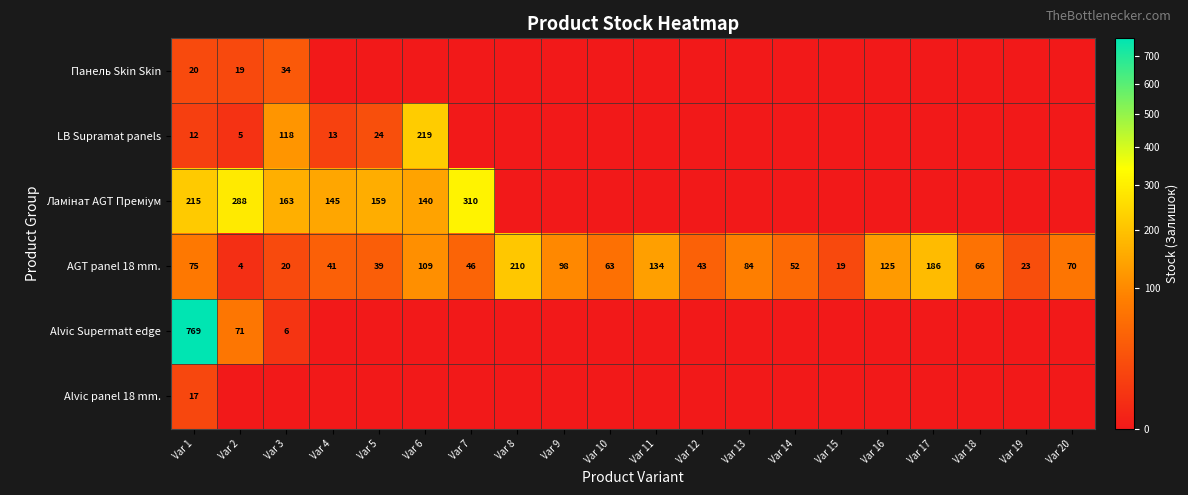

What is the total value across all series at Var 1?

1108